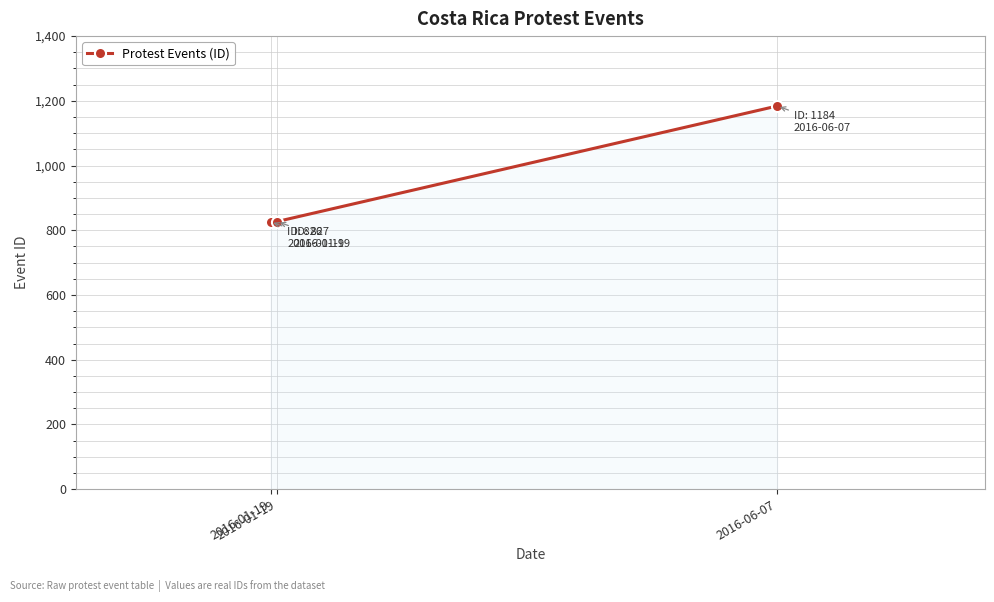

What is the difference between the maximum and minimum values?

358